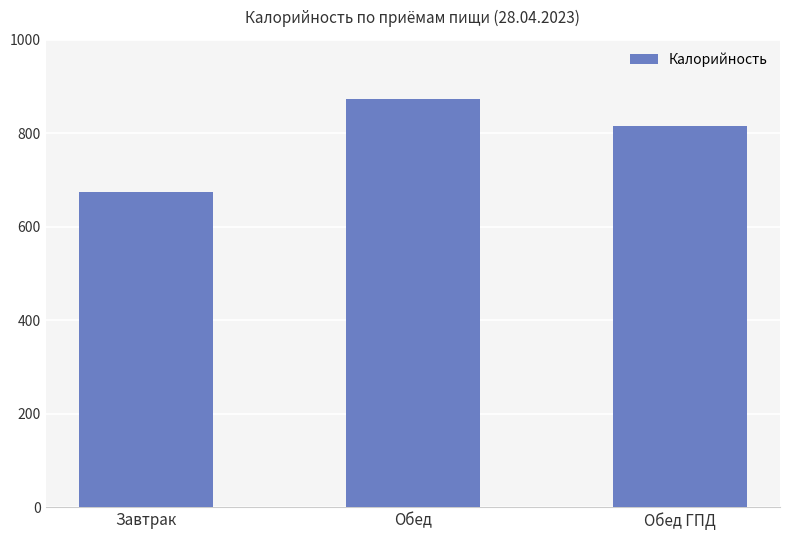

Which category has the lowest value across all series?

Завтрак